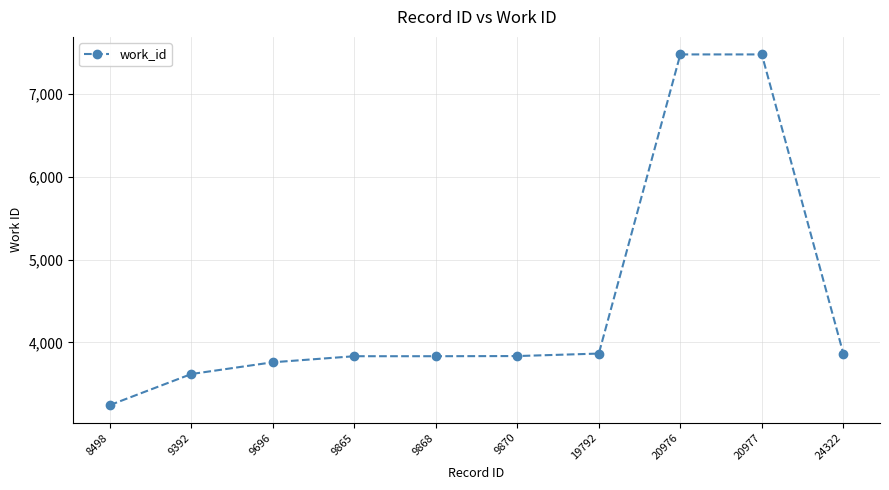

How many values are below 3836?

5